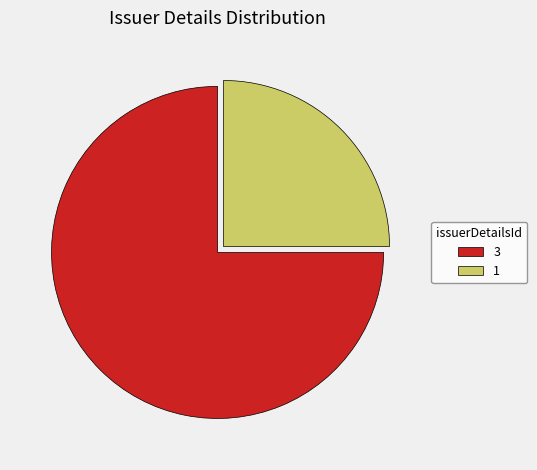

Between 3 and 1, which is larger?

3